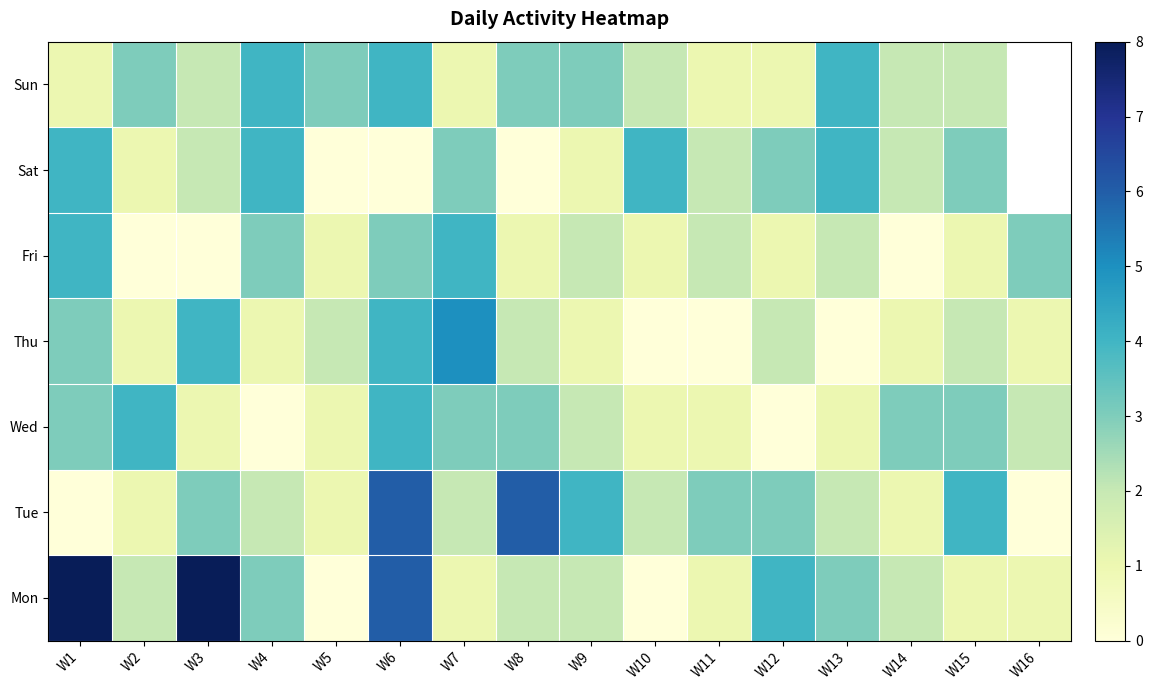

What is the difference between the maximum and minimum values in the Sat series?

4.0